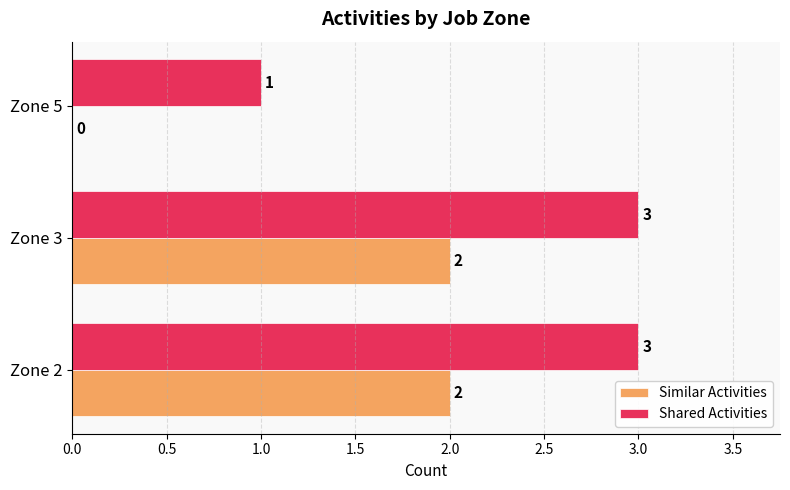

What is the greatest value displayed?

3